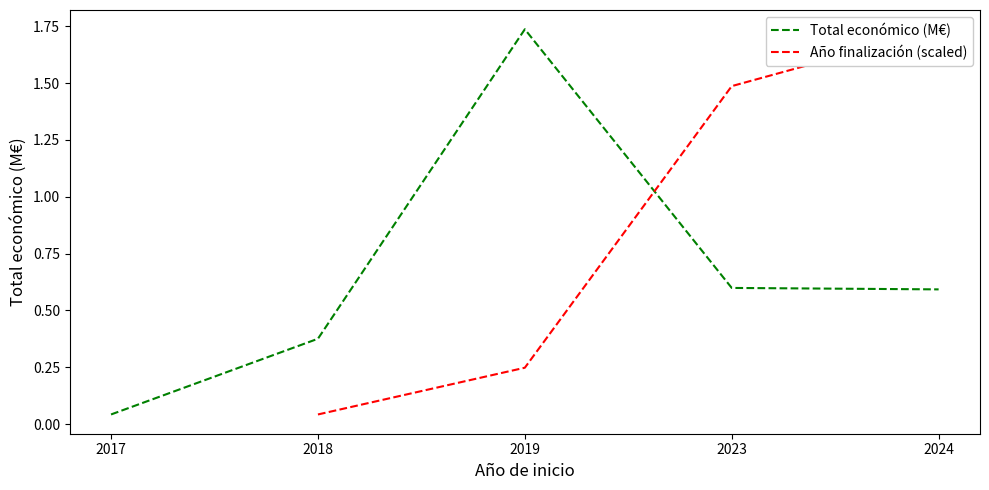

At 2018, list the series in order from smallest to largest.

Año finalización (scaled), Total económico (M€)